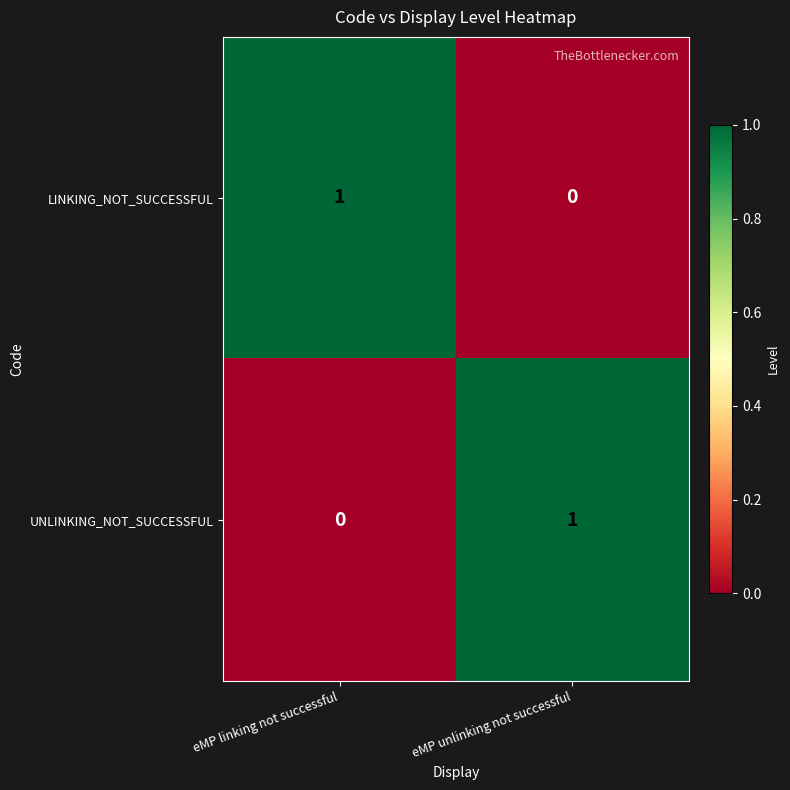

Reading left to right, transcribe all the data shown in this chart.

LINKING_NOT_SUCCESSFUL: 1	0
UNLINKING_NOT_SUCCESSFUL: 0	1